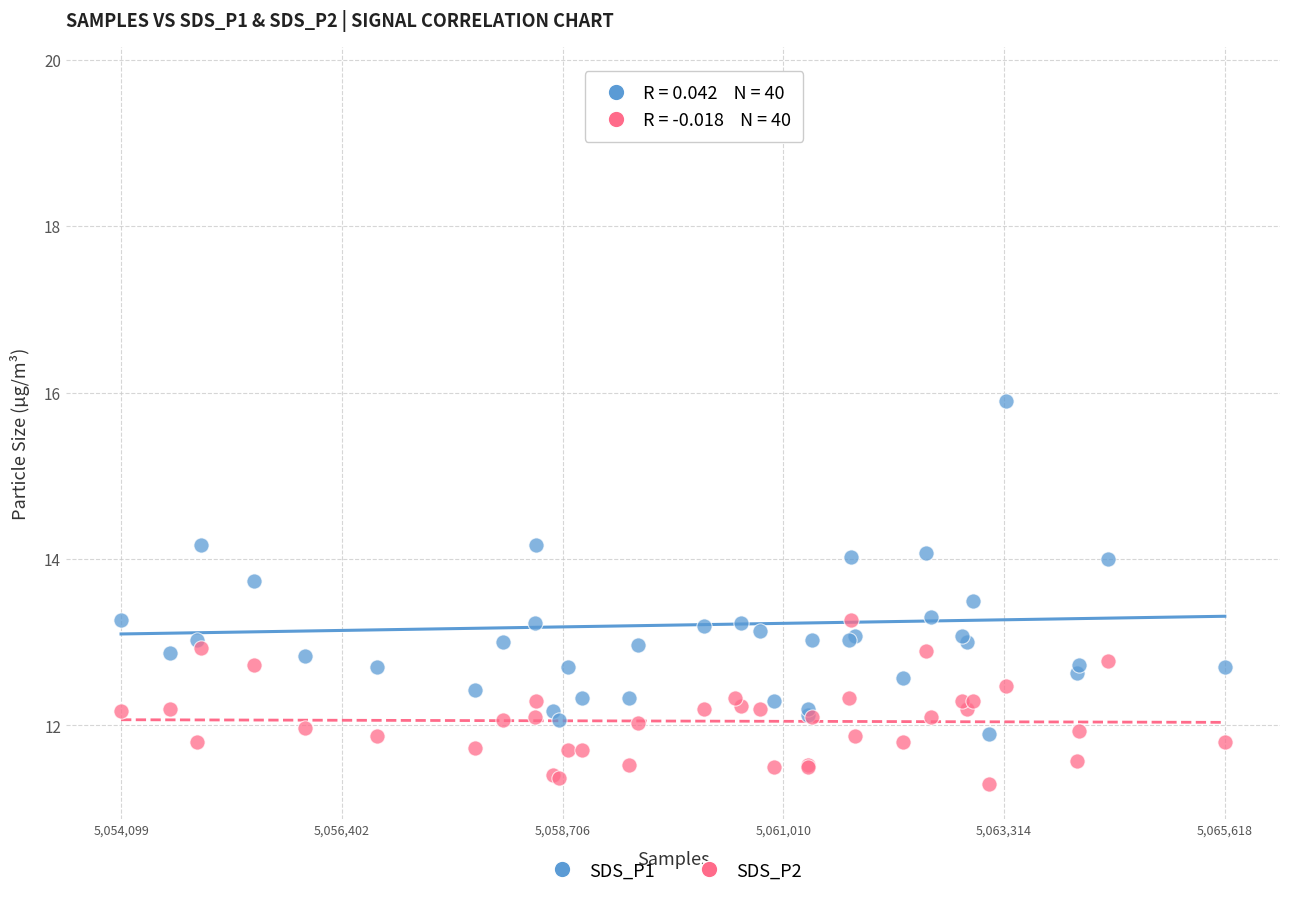

What are all the series names shown in the legend?

SDS_P1, SDS_P2